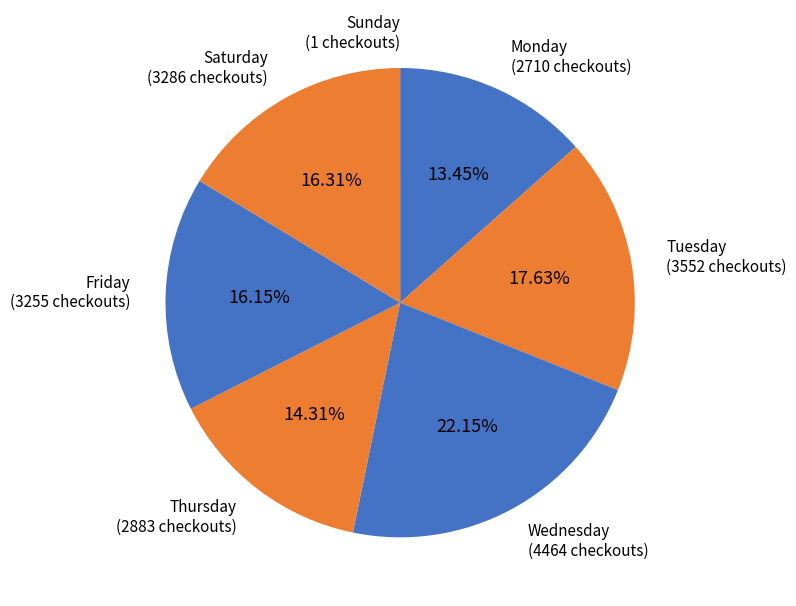

To the nearest percent, what is the average slice percentage?

14%